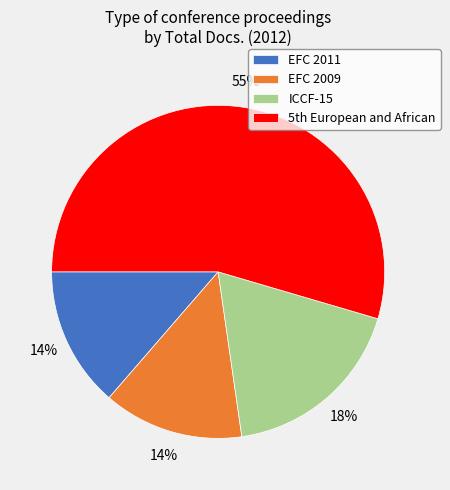

To the nearest percent, what is the combined percentage of EFC 2011 and ICCF-15?

32%